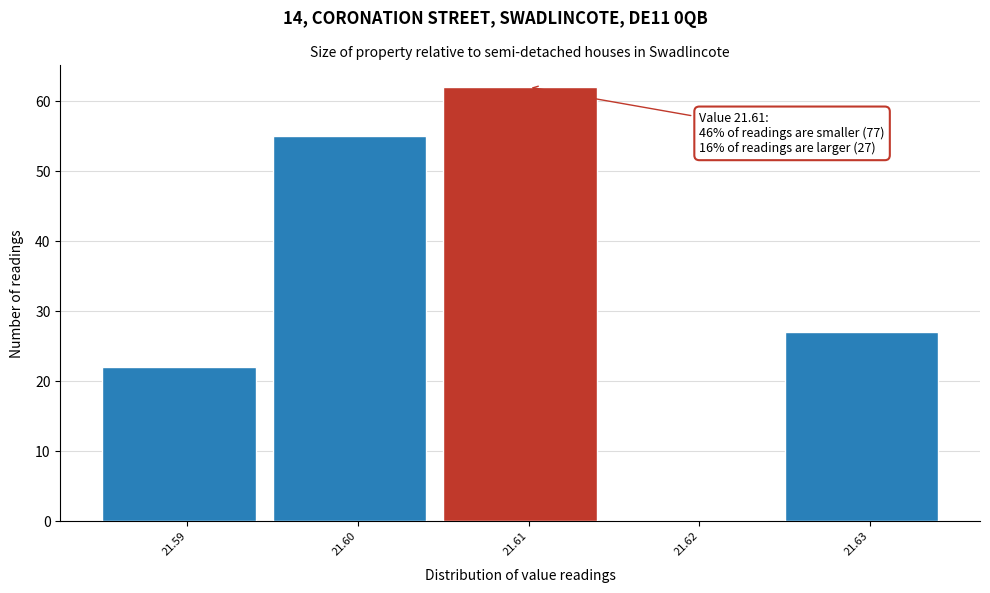

Over which range of the x-axis is the bar tallest?

21.605 to 21.615